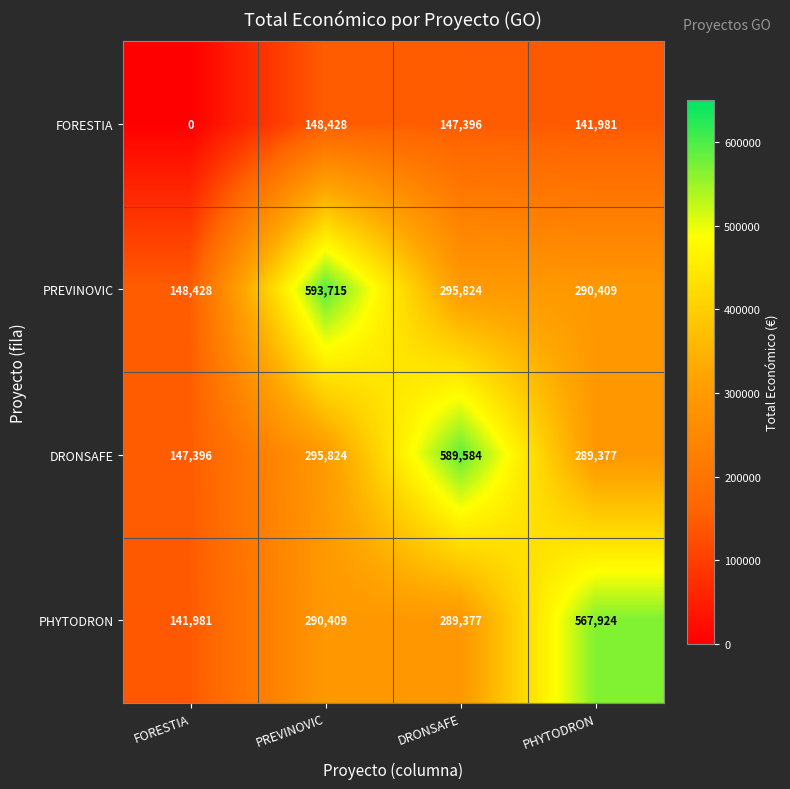

Which series has the widest spread of values?

PREVINOVIC